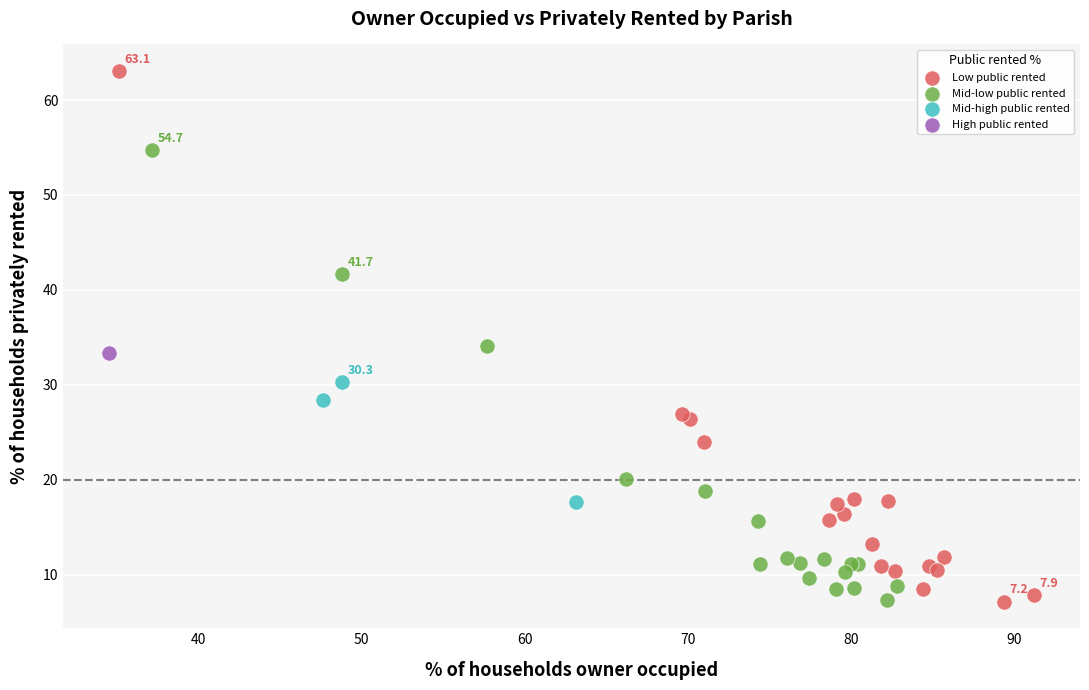

What are all the series names shown in the legend?

Low public rented, Mid-low public rented, Mid-high public rented, High public rented